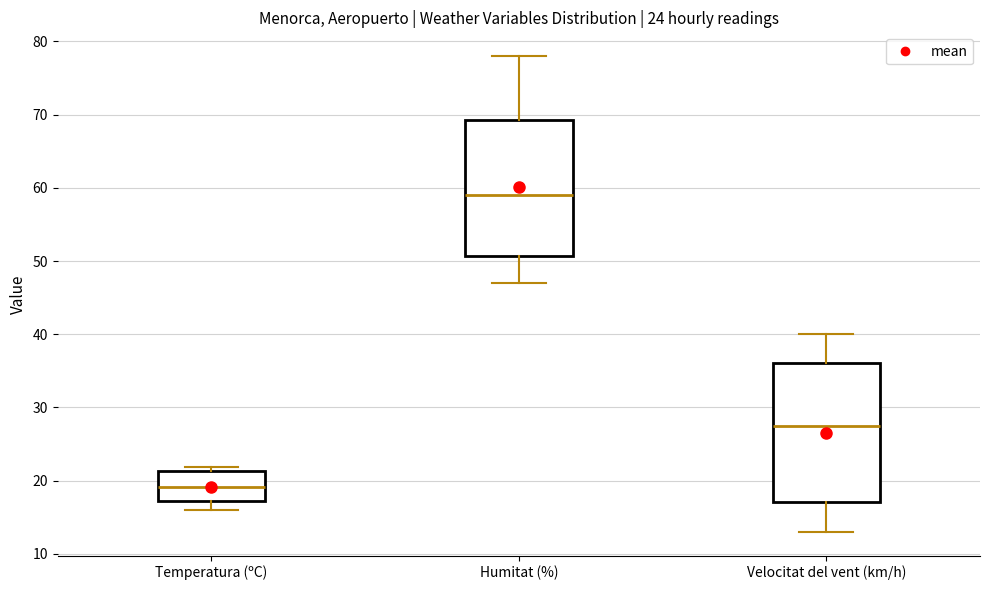

Where is the lower edge of the box for Temperatura (ºC) on the y-axis? The values are not printed on the chart, so give them approximately, as read against the axis.

17